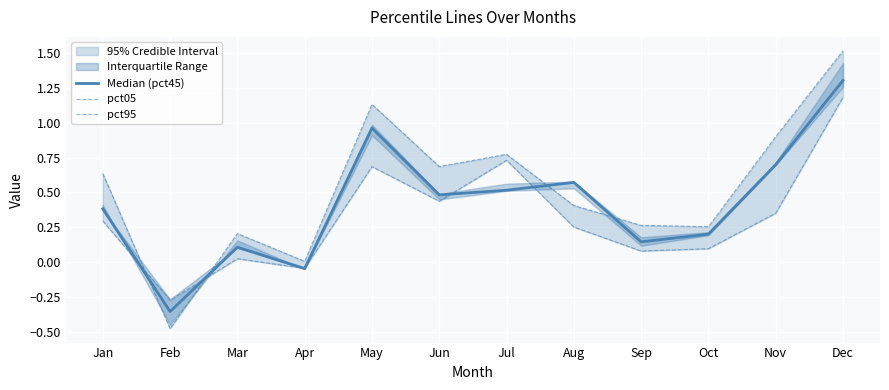

At which category does Median (pct45) reach its first local peak?

Mar